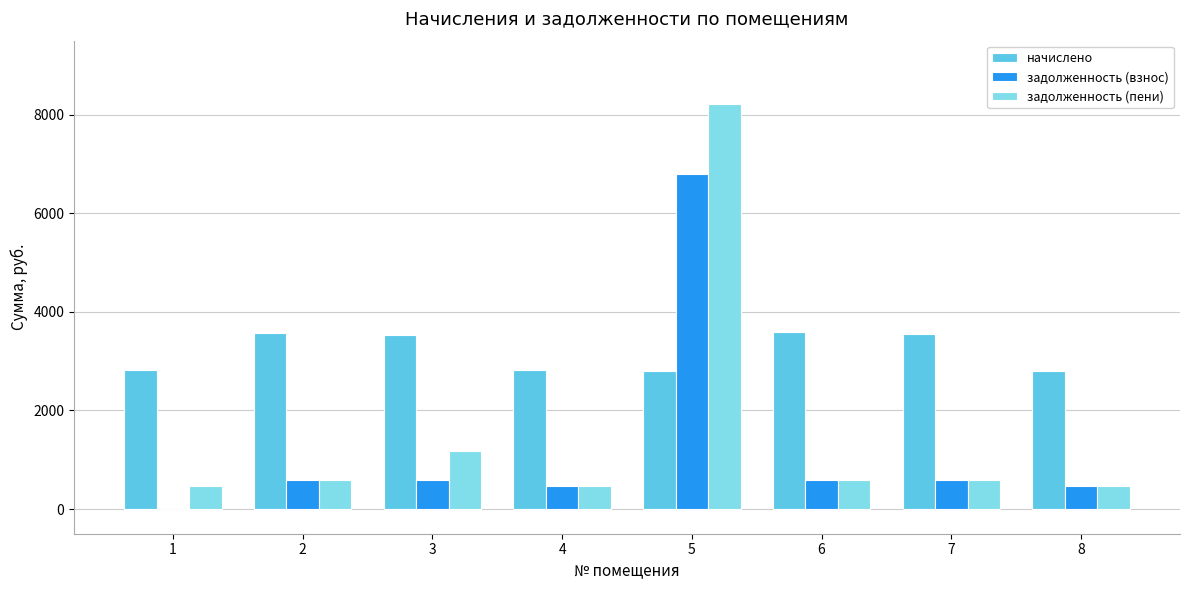

What is the maximum value shown in the chart?

8208.0